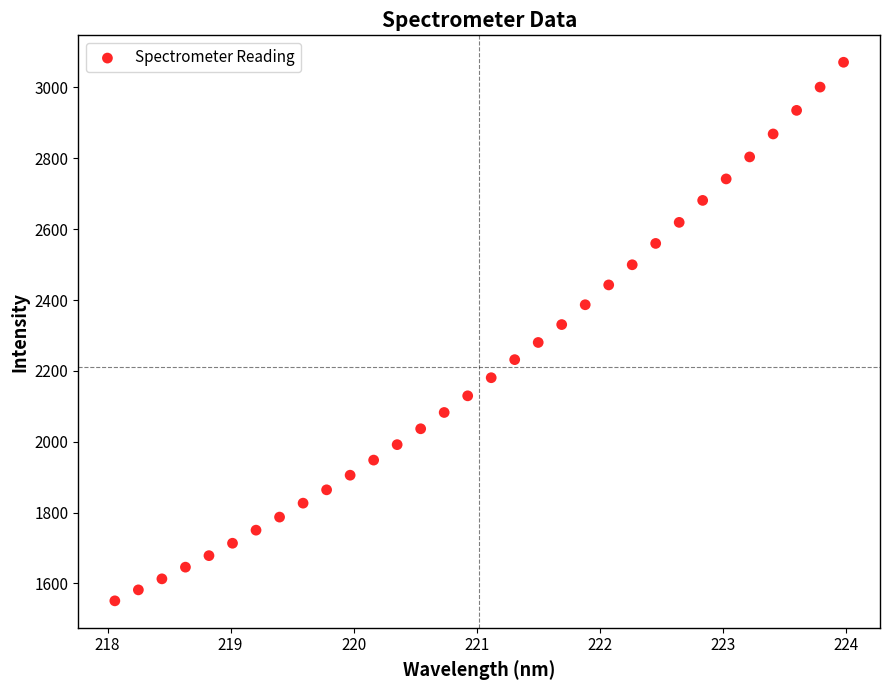

What is the range of X values (max minus min)?

5.9